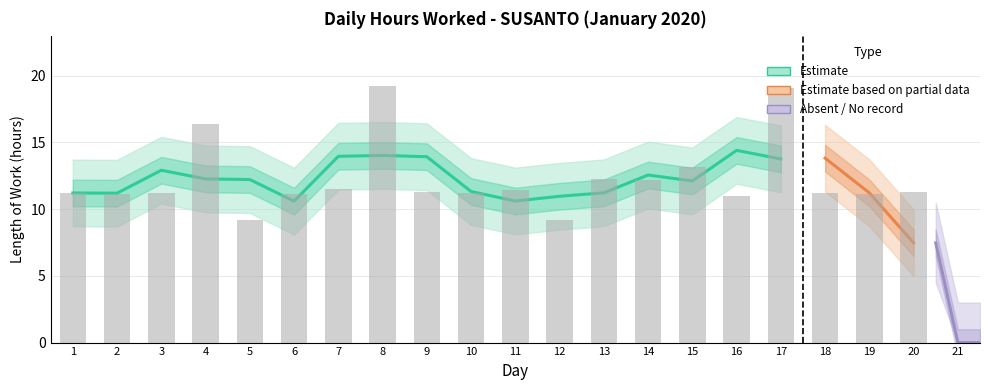

How many data points are less than 11?

4